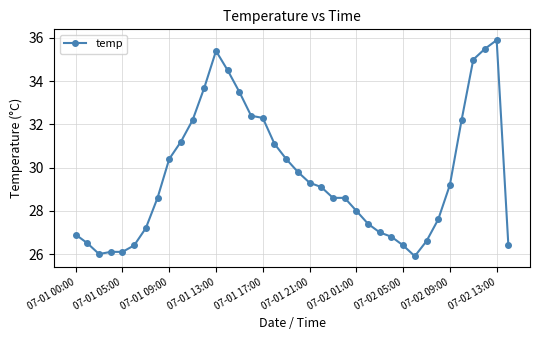

Does the chart have visible grid lines?

Yes